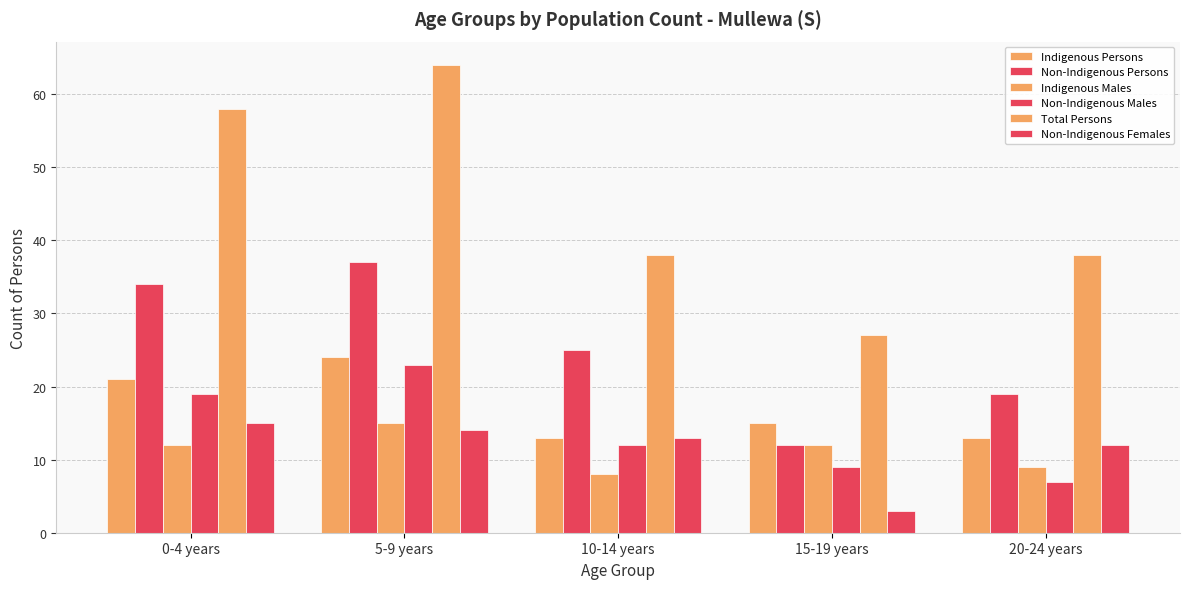

At how many categories does at least one series exceed 54?

2